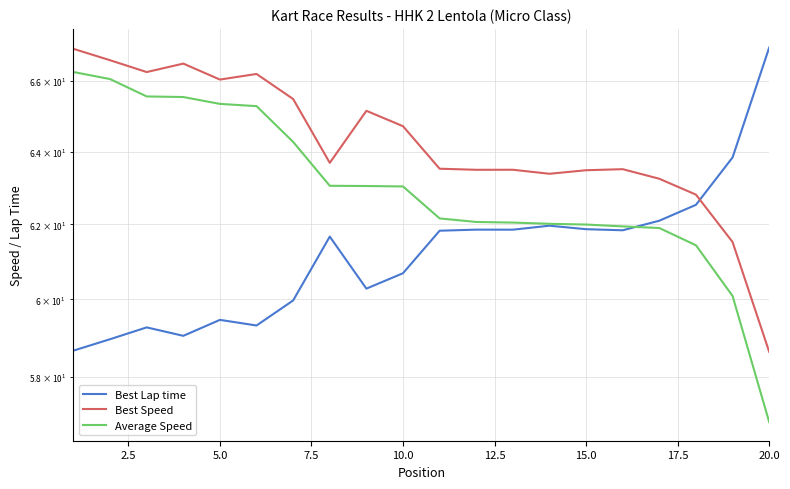

List the series in order of their peak value, lowest first.

Average Speed, Best Speed, Best Lap time